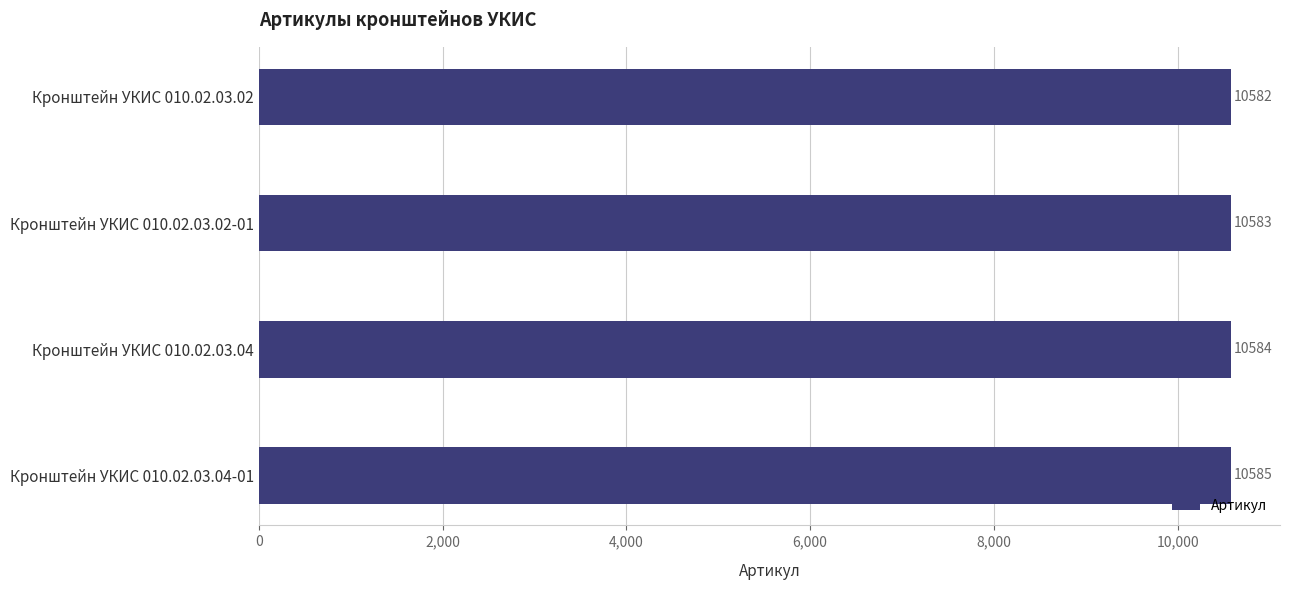

List the labels in order of value, smallest first.

Кронштейн УКИС 010.02.03.02, Кронштейн УКИС 010.02.03.02-01, Кронштейн УКИС 010.02.03.04, Кронштейн УКИС 010.02.03.04-01